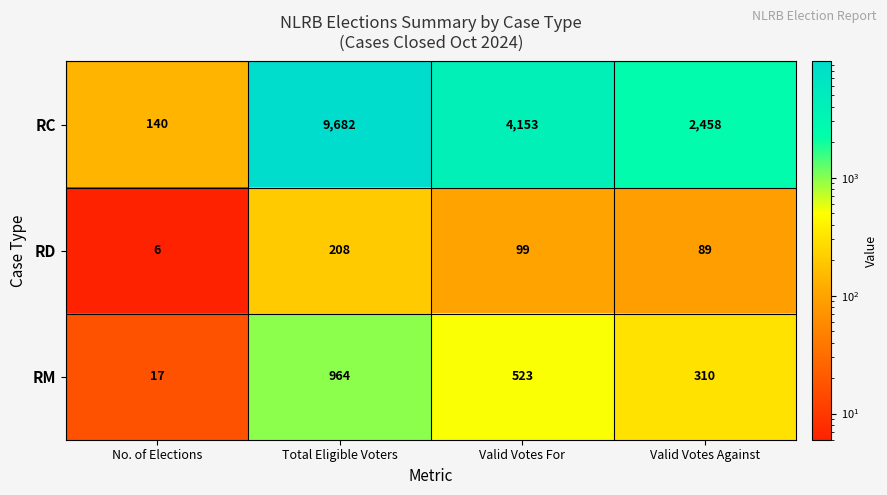

What is the maximum value shown in the chart?

9682